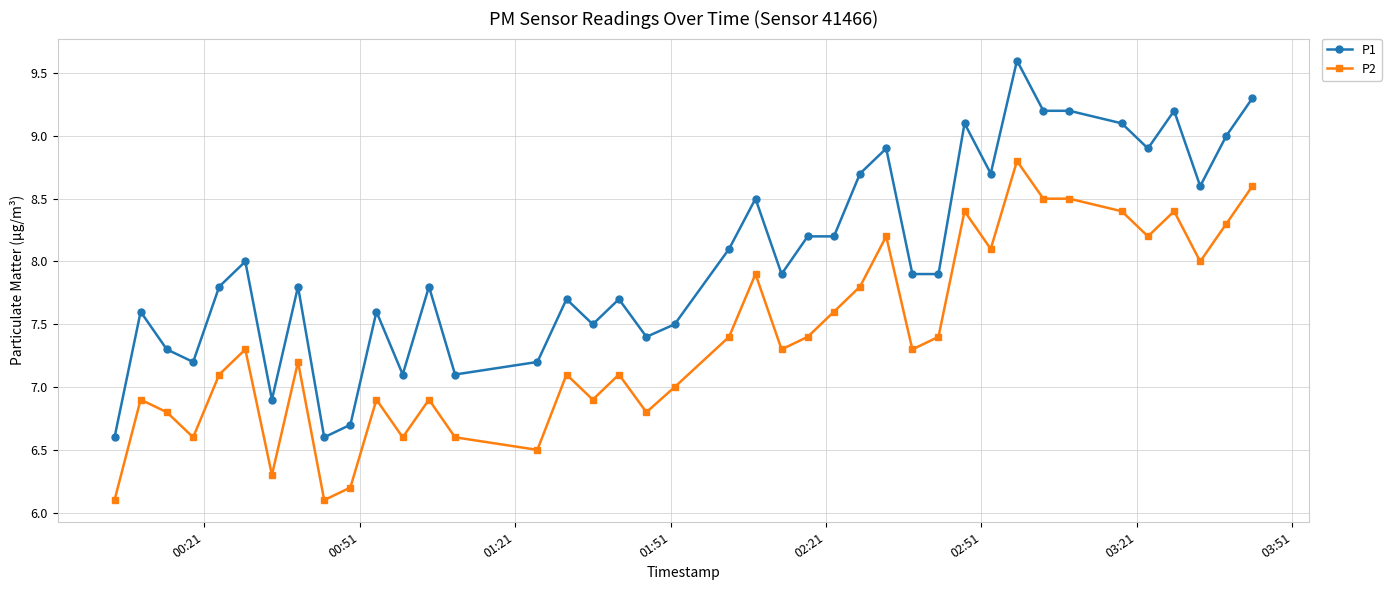

Reading right to left, extract all data points from this chart.

P1: 9.3	9.0	8.6	9.2	8.9	9.1	9.2	9.2	9.6	8.7	9.1	7.9	7.9	8.9	8.7	8.2	8.2	7.9	8.5	8.1	7.5	7.4	7.7	7.5	7.7	7.2	7.1	7.8	7.1	7.6	6.7	6.6	7.8	6.9	8.0	7.8	7.2	7.3	7.6	6.6
P2: 8.6	8.3	8.0	8.4	8.2	8.4	8.5	8.5	8.8	8.1	8.4	7.4	7.3	8.2	7.8	7.6	7.4	7.3	7.9	7.4	7.0	6.8	7.1	6.9	7.1	6.5	6.6	6.9	6.6	6.9	6.2	6.1	7.2	6.3	7.3	7.1	6.6	6.8	6.9	6.1